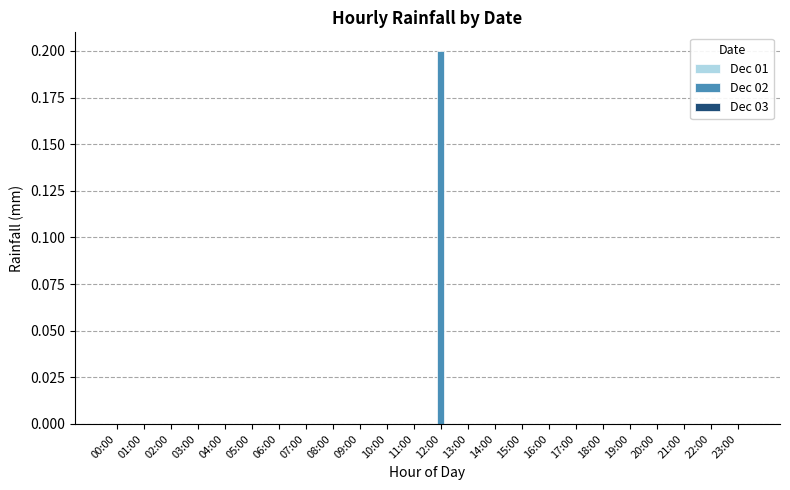

Reading left to right, extract all data points from this chart.

00:00=0.0	01:00=0.0	02:00=0.0	03:00=0.0	04:00=0.0	05:00=0.0	06:00=0.0	07:00=0.0	08:00=0.0	09:00=0.0	10:00=0.0	11:00=0.0	12:00=0.2	13:00=0.0	14:00=0.0	15:00=0.0	16:00=0.0	17:00=0.0	18:00=0.0	19:00=0.0	20:00=0.0	21:00=0.0	22:00=0.0	23:00=0.0